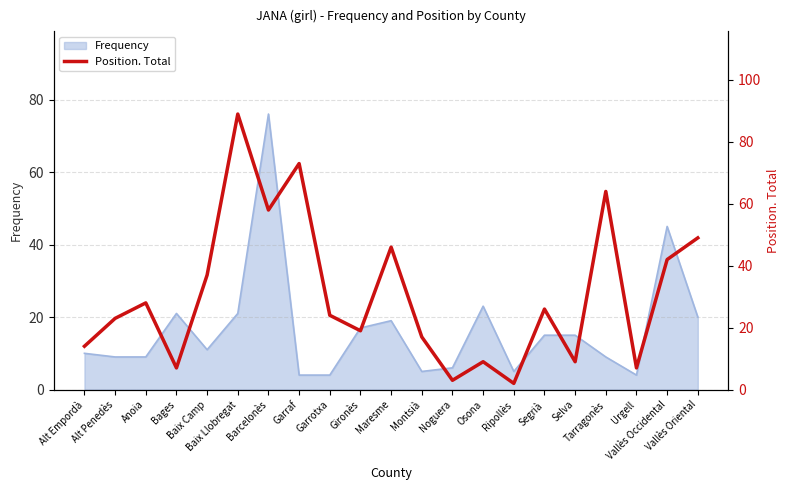

What position from the right is Segrià?

6